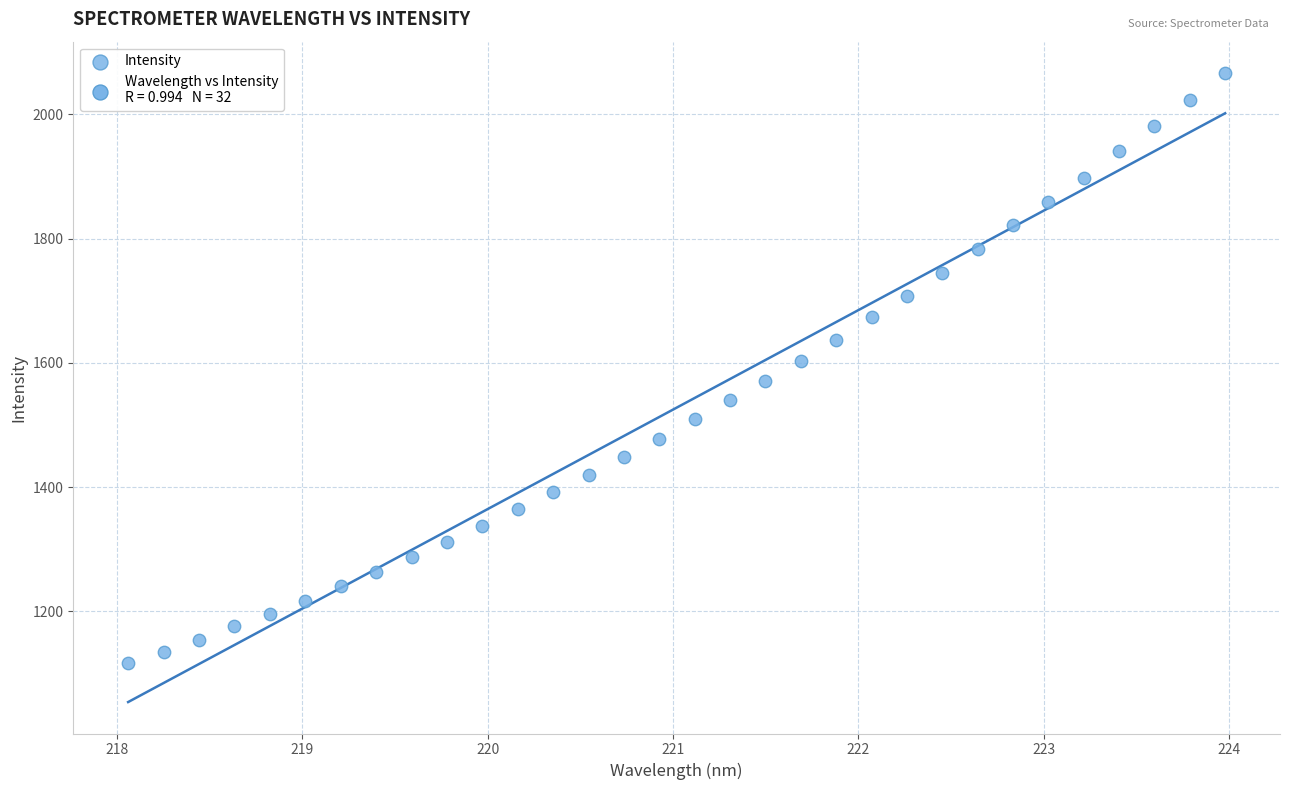

What is the range of X values (max minus min)?

5.9